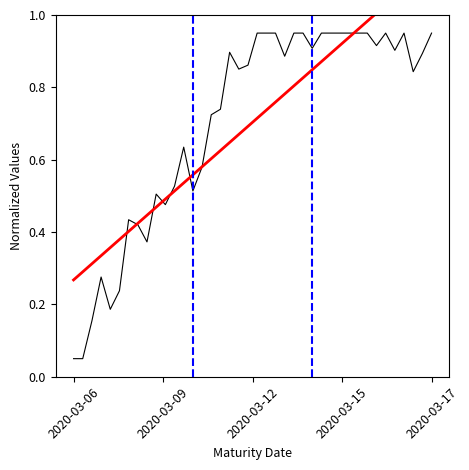

What is the difference between the second highest and second lowest values in the Price at which valued series?

0.9